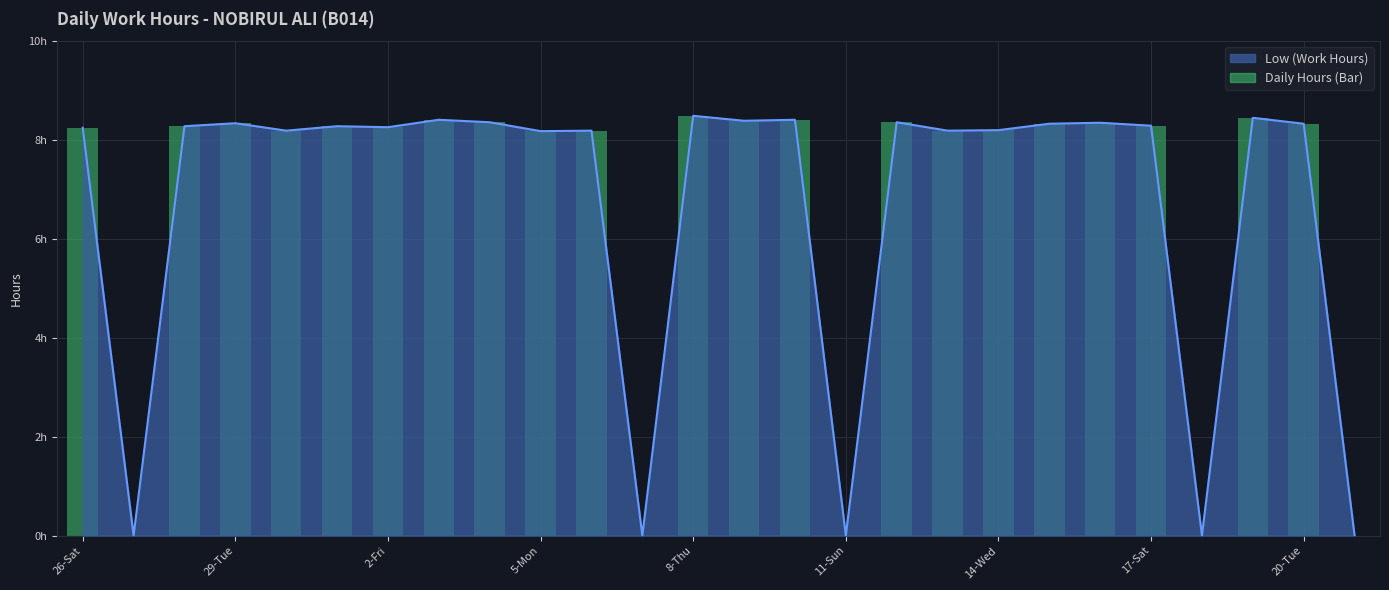

Rank the categories by value from highest to lowest.

12, 23, 17-Sat, 14, 13, 20-Tue, 16, 20, 5-Mon, 19, 24, 21, 2-Fri, 11-Sun, 14-Wed, 26-Sat, 18, 8-Thu, 10, 17, 9, 29-Tue, 11, 15, 22, 25